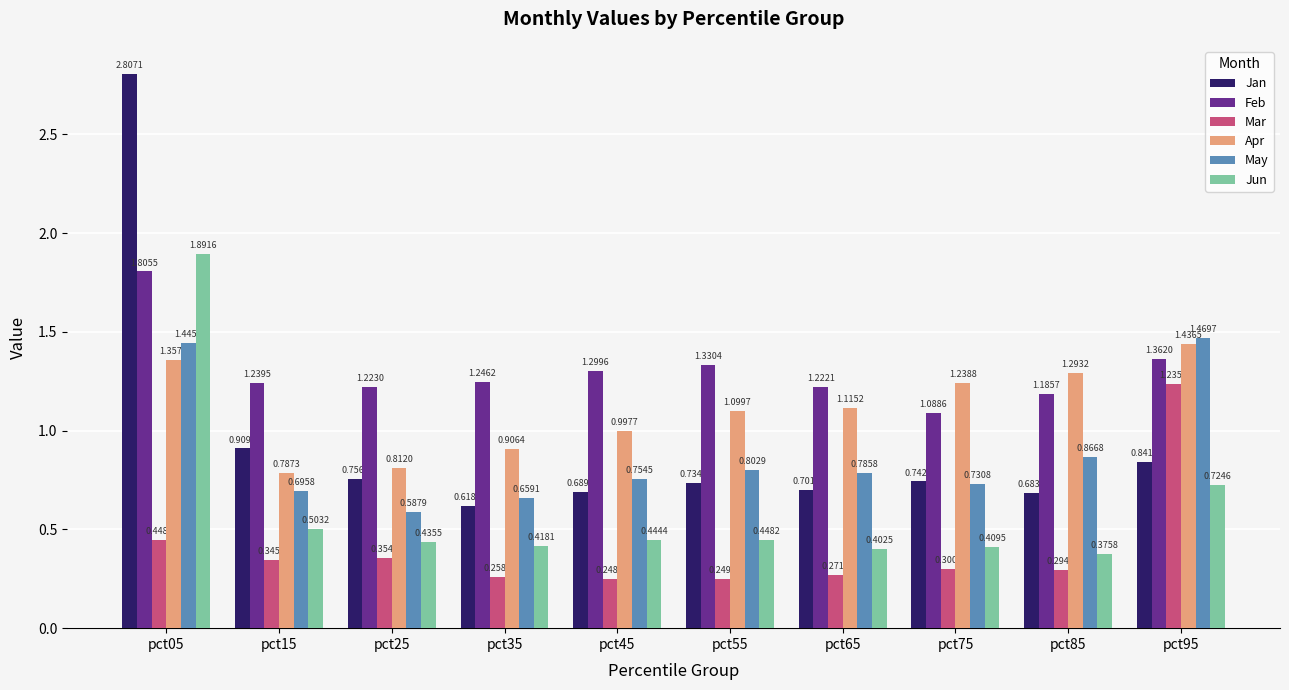

Which series changed the most between pct35 and pct95?

Mar